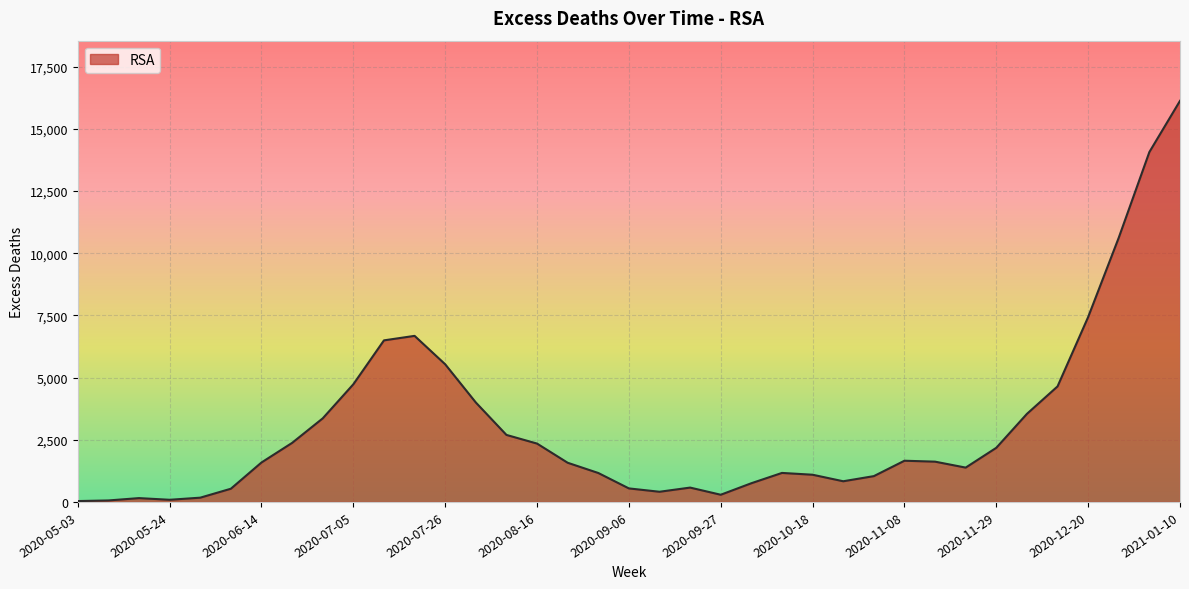

What is the difference between the maximum and minimum values?

16091.3